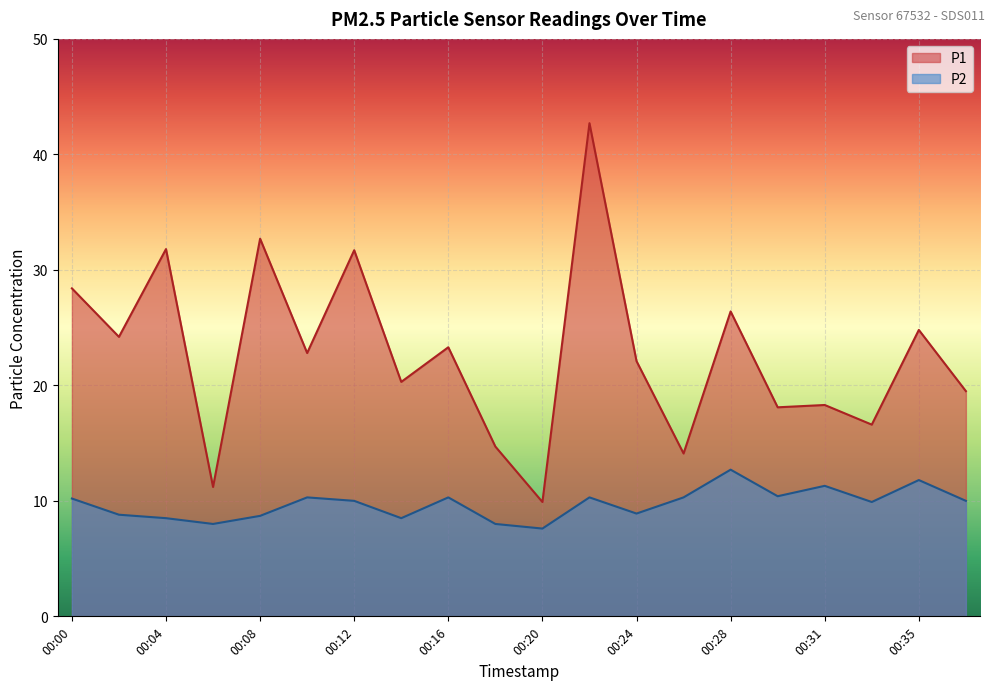

True or false: P1 has more than 1 interior local peaks.

True